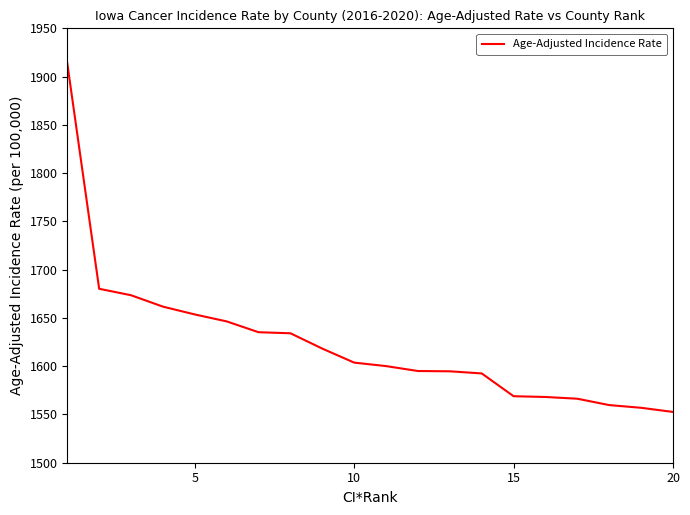

What is the difference between the maximum and minimum values?

361.1